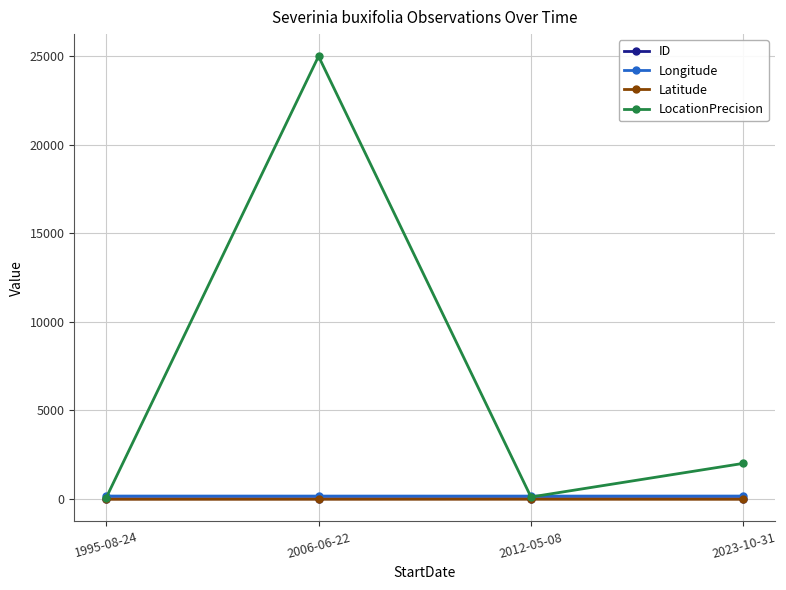

What is the label of the 4th point from the right?

1995-08-24